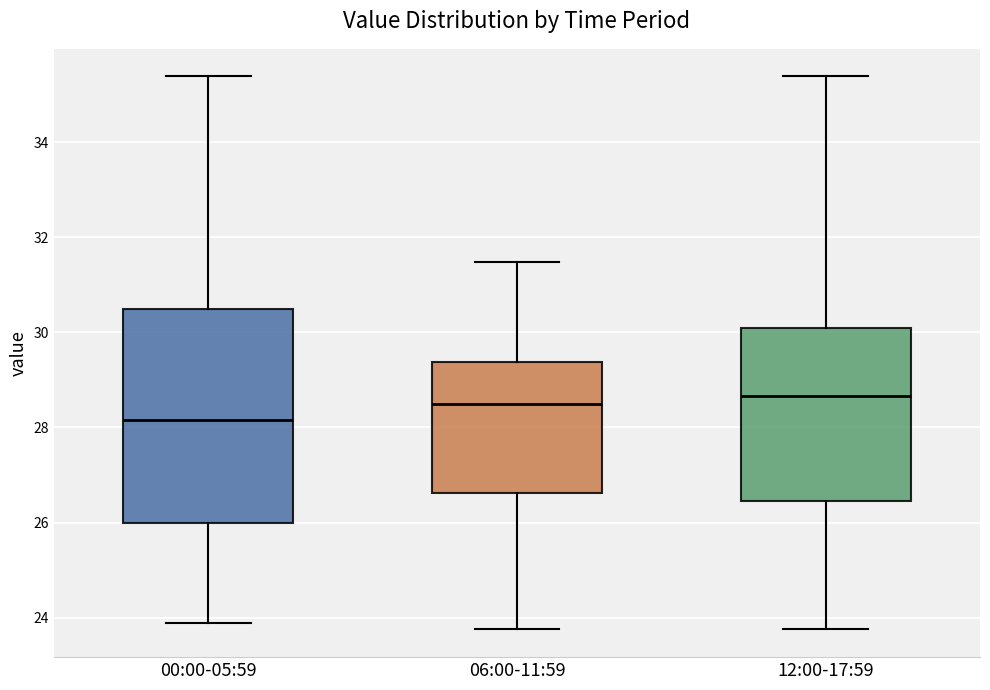

Reading left to right, transcribe this box plot: for each box, give where its median line is, the range the box spans, and where its two whiskers end, as read against the y-axis. The values are not printed on the chart, so give them approximately, as read against the axis.

00:00-05:59: median 28.2, box 26.0 to 30.6, whiskers 23.8 to 35.4
06:00-11:59: median 28.4, box 26.6 to 29.4, whiskers 23.8 to 31.4
12:00-17:59: median 28.6, box 26.4 to 30.0, whiskers 23.8 to 35.4